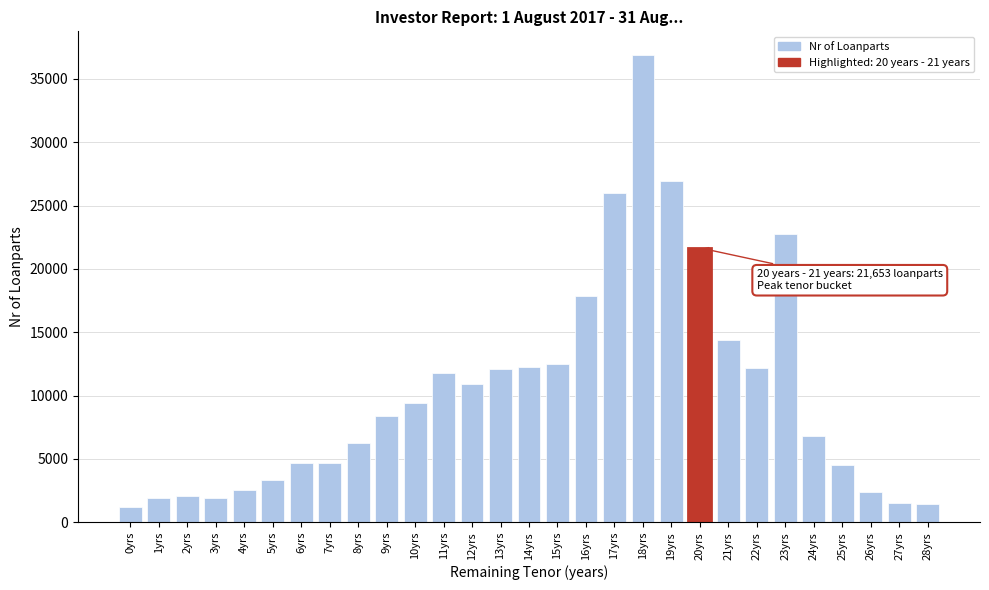

The value at 11yrs is 11778. True or false?

True